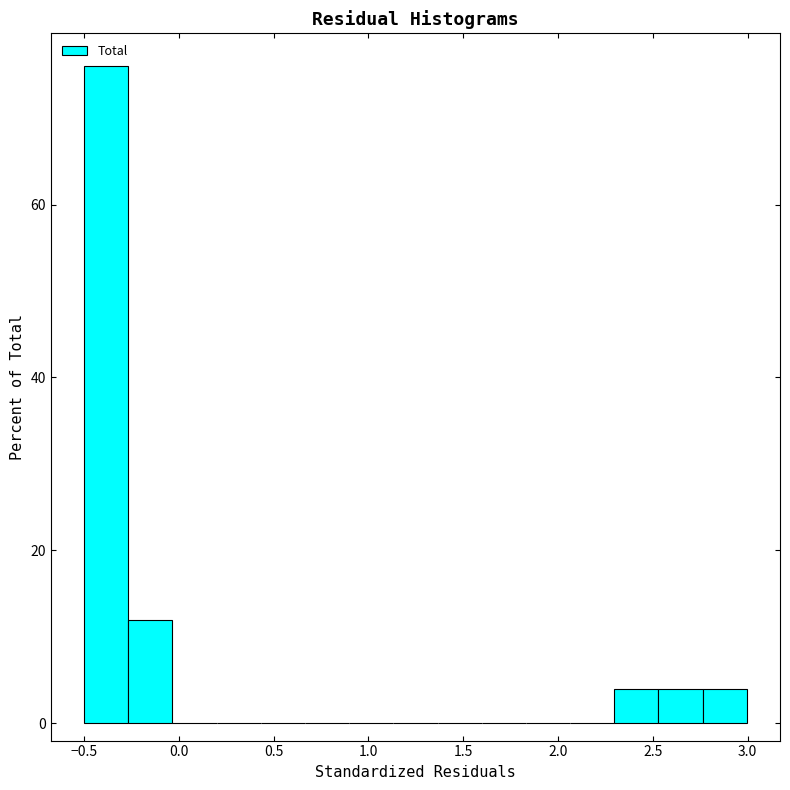

How tall is the bar that spans 2.30 to 2.55 on the x-axis? Neither the bar edges nor the heights are printed on the chart, so give them approximately, as read against the axes.

4